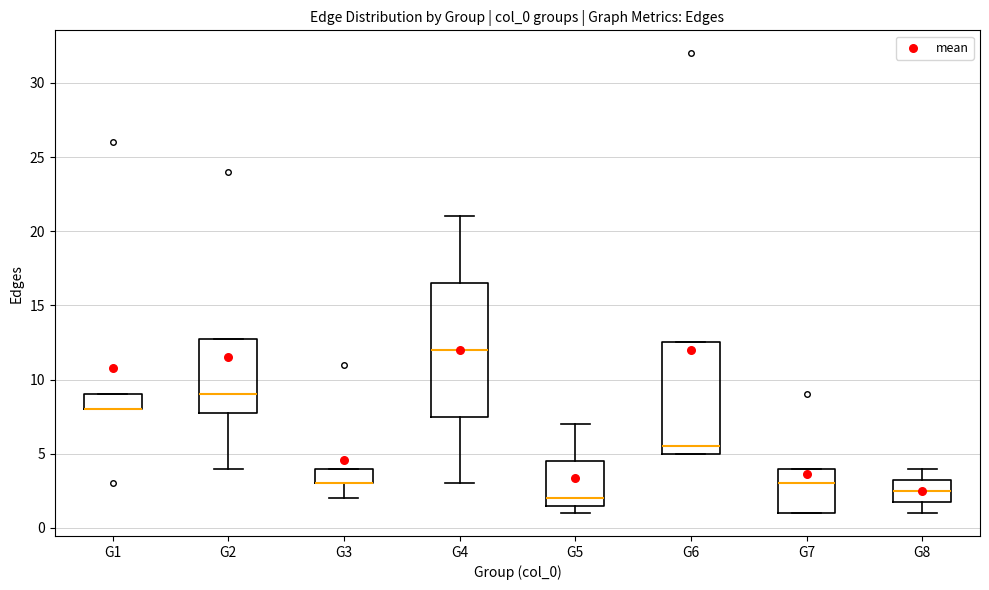

Where is the lower edge of the box for G6 on the y-axis? The values are not printed on the chart, so give them approximately, as read against the axis.

5.0